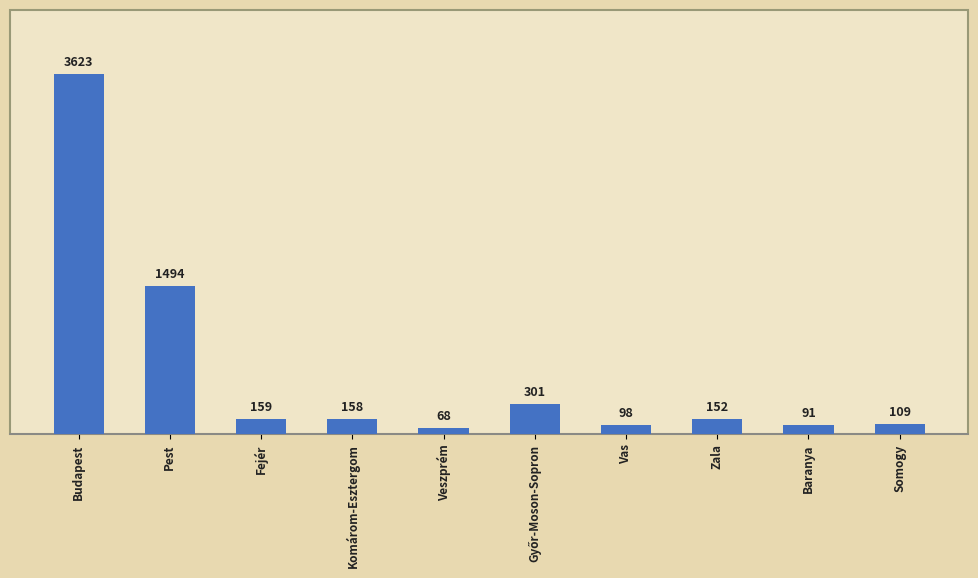

At which category does the chart reach its peak across all series?

Budapest